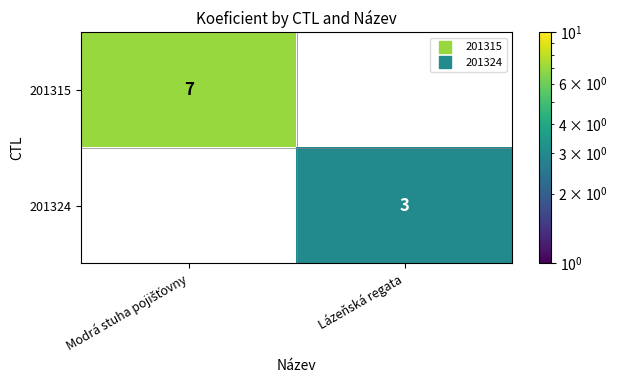

What value does the 201324 series have at Lázeňská regata?

3.0